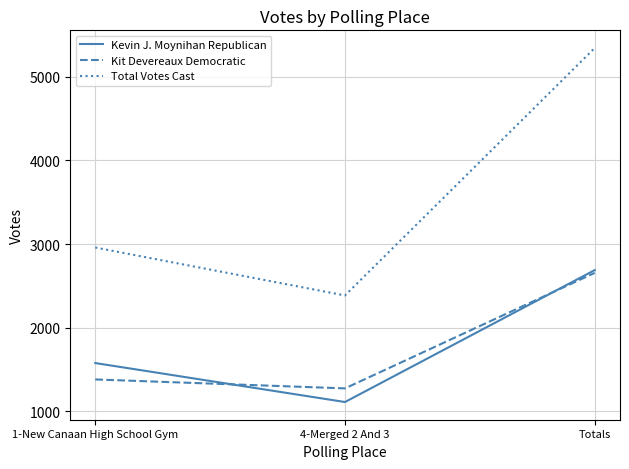

List the labels in order of Kit Devereaux Democratic value, largest first.

Totals, 1-New Canaan High School Gym, 4-Merged 2 And 3